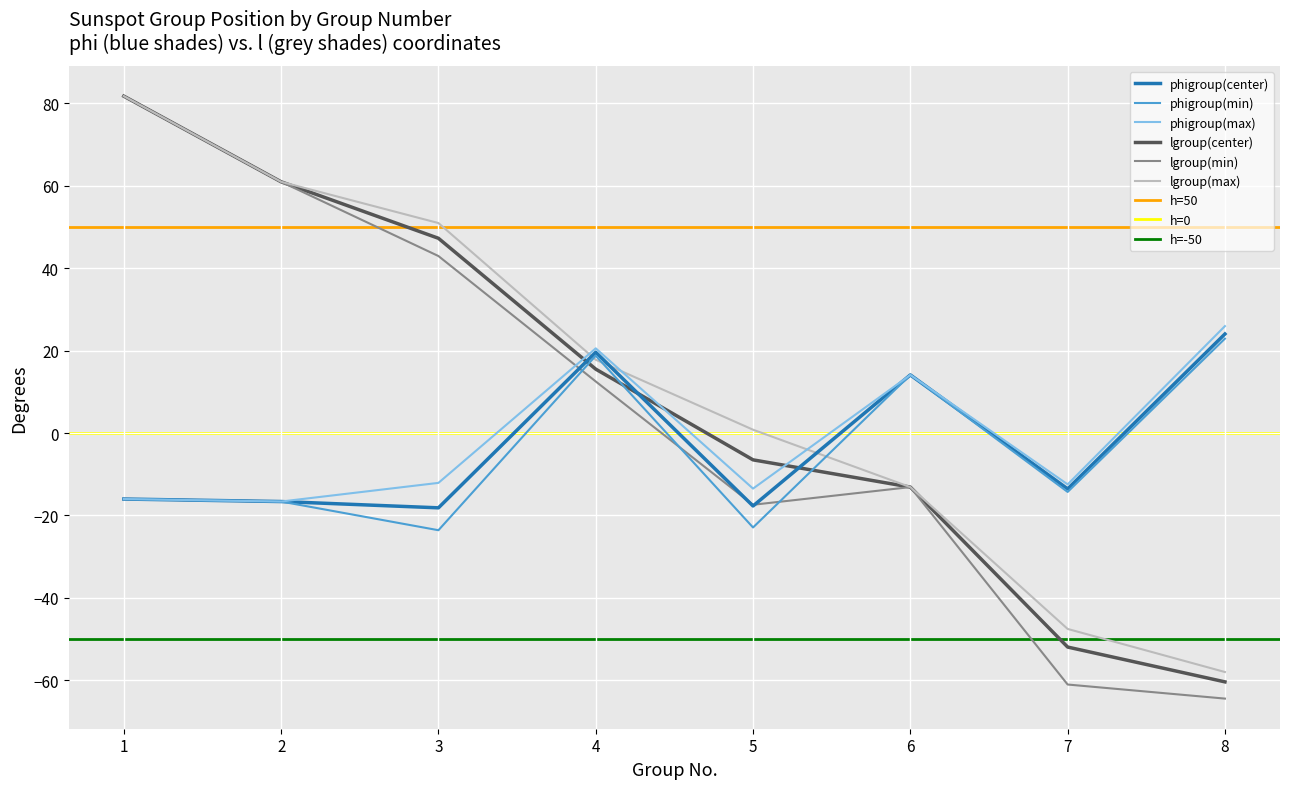

After their last crossing, which series has the higher values: phigroup(max) or lgroup(max)?

phigroup(max)